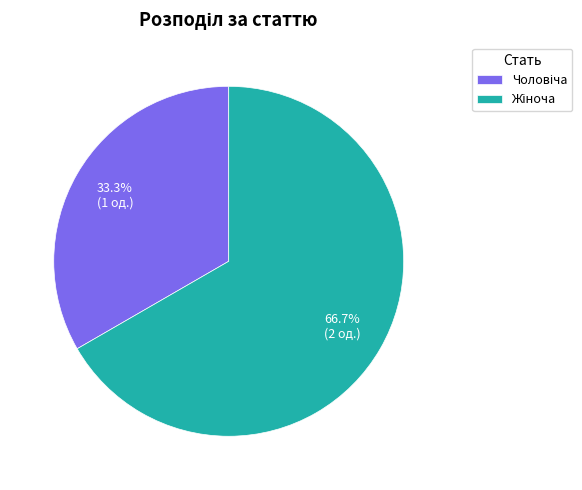

What is the majority slice?

Жіноча